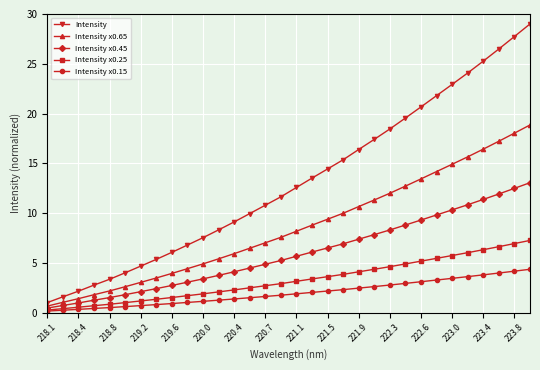

True or false: Intensity x0.25 and Intensity intersect in this chart.

False